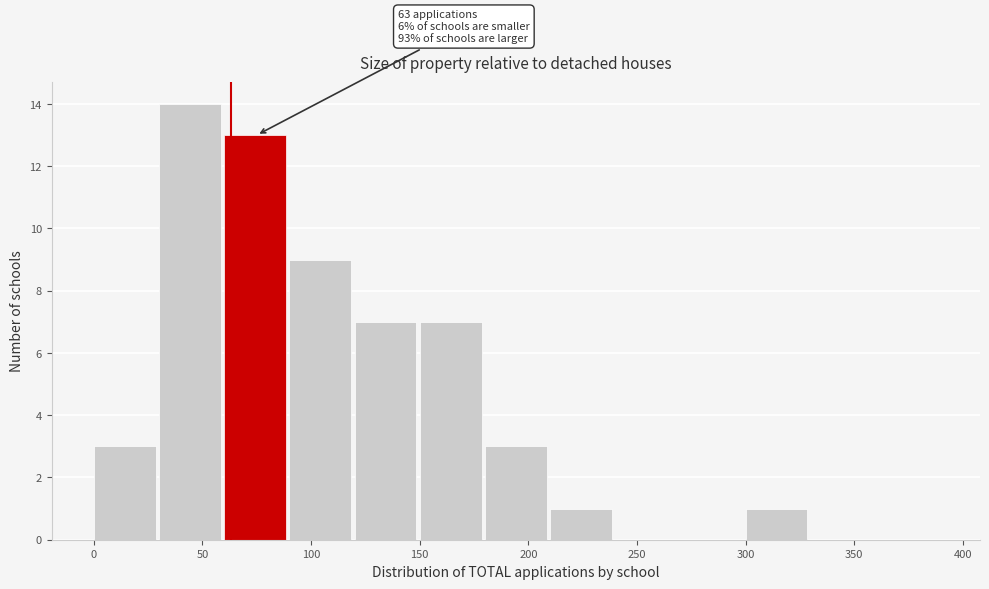

Which range on the x-axis has the tallest bar?

30 to 60